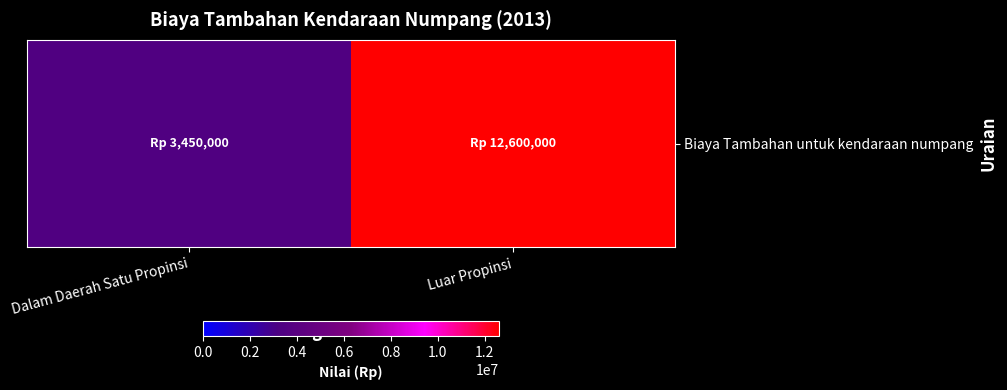

Rank the categories by value from highest to lowest.

Luar Propinsi, Dalam Daerah Satu Propinsi